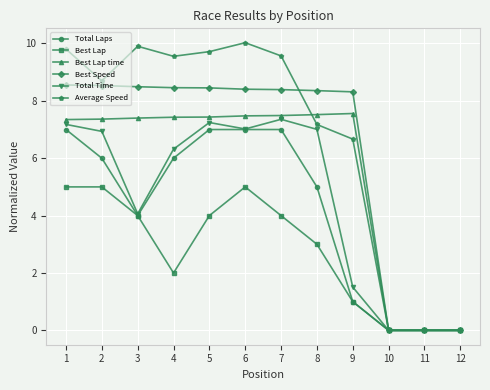

How many data points in Best Lap time are less than 7?

3